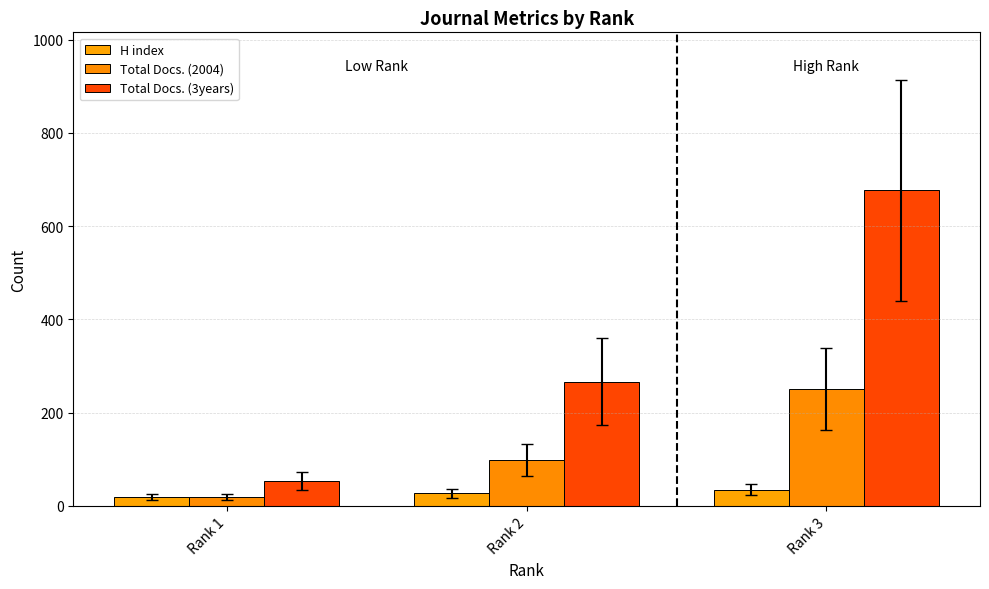

Does the chart contain any negative values?

No